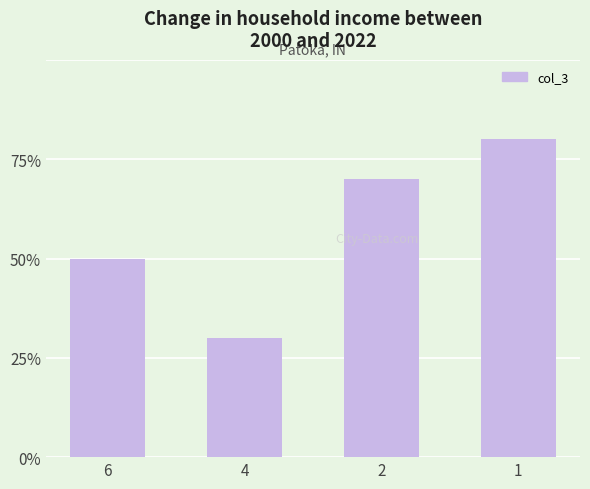

Rank the categories by value from lowest to highest.

4, 6, 2, 1